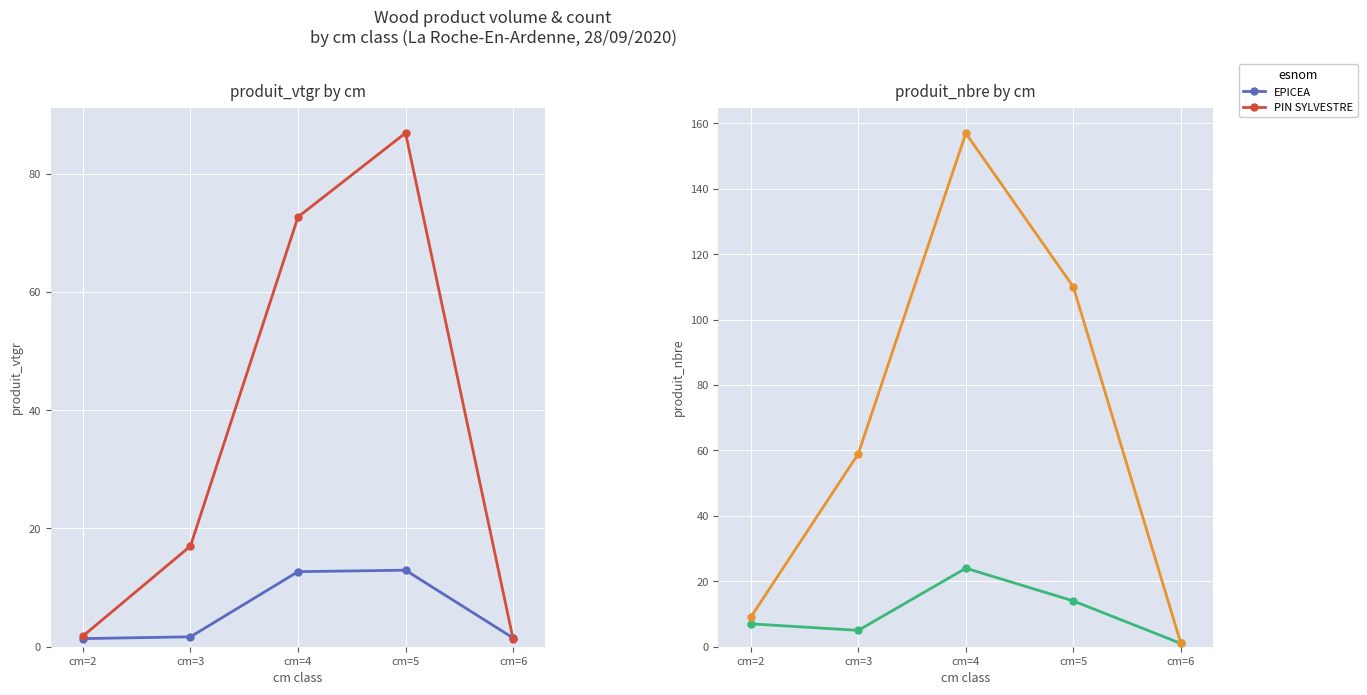

What is the value of the PIN SYLVESTRE point at the 4th from the left?

110